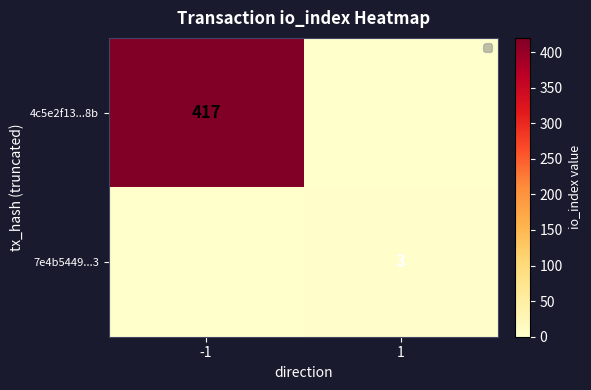

The value of 4c5e2f13...8b at -1 is 417. True or false?

True